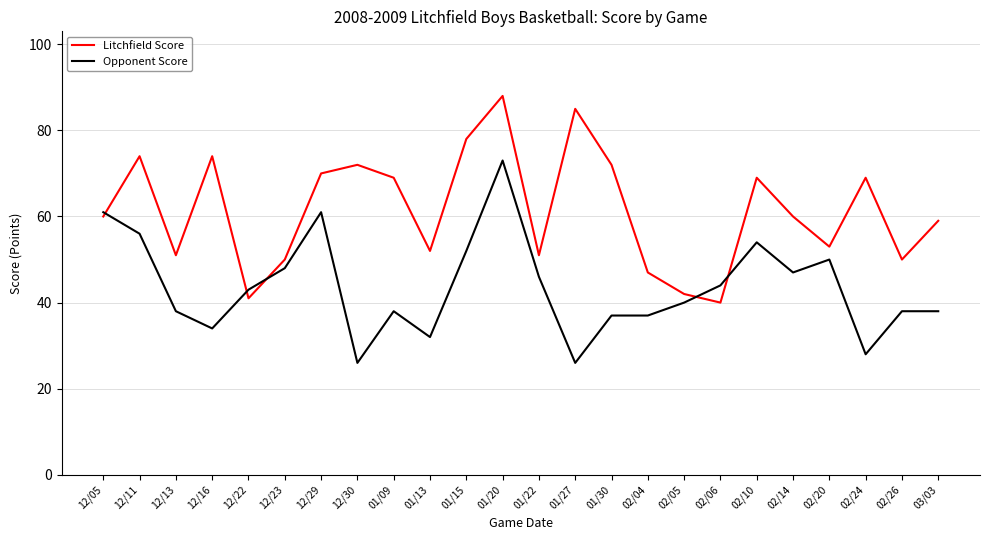

What is the minimum value for Opponent Score?

26